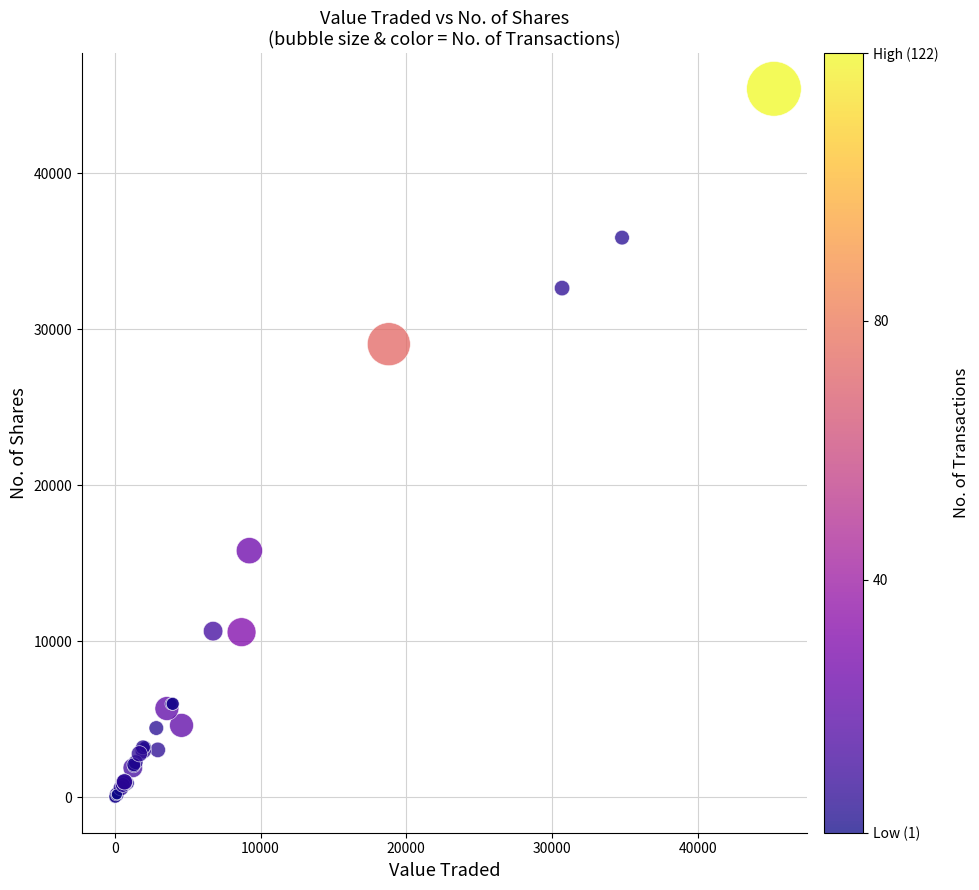

What Y value in the scatter plot is closest to 22717?

29055